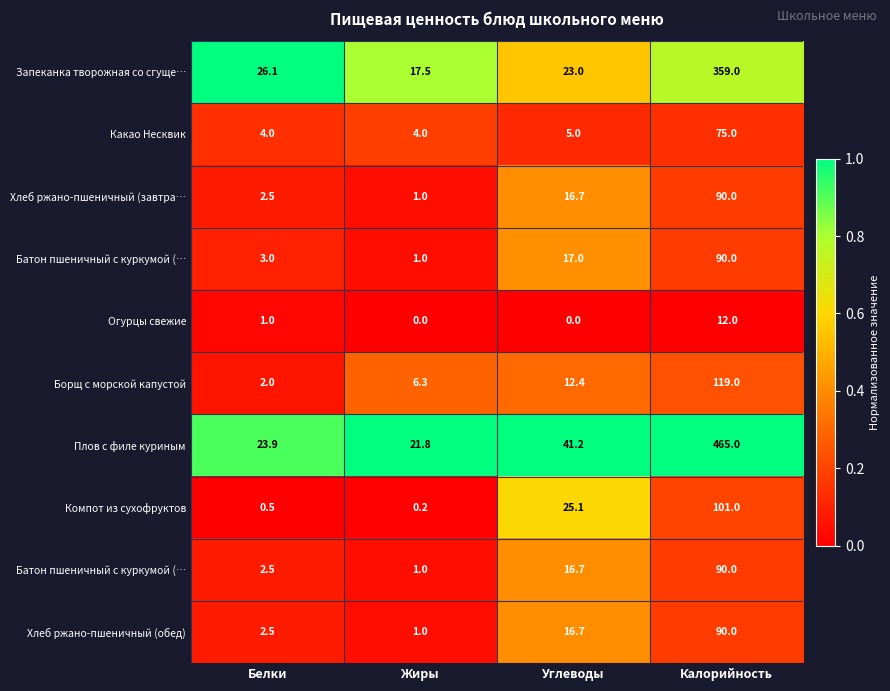

How many distinct data groups are displayed?

10